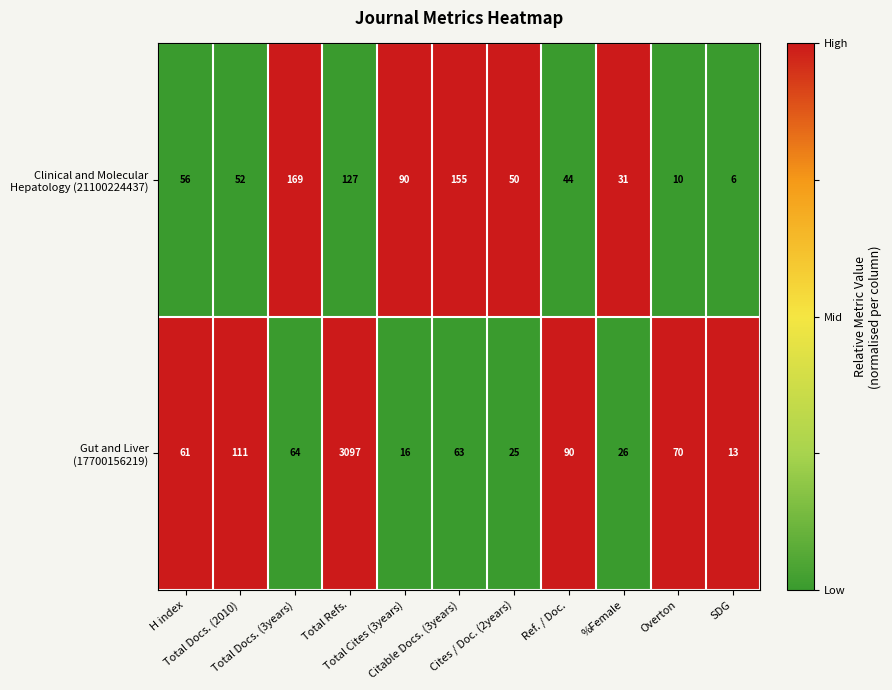

What is the greatest value displayed?

3097